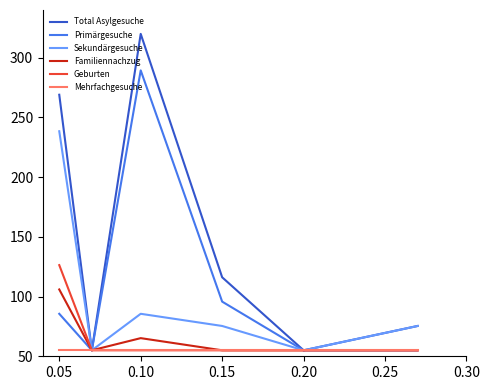

Which series has the largest range (max minus min)?

Total Asylgesuche